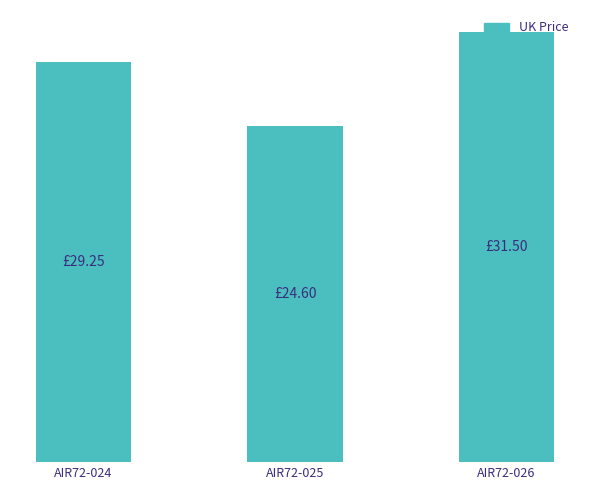

True or false: the data shows 11.1 at AIR72-024.

False